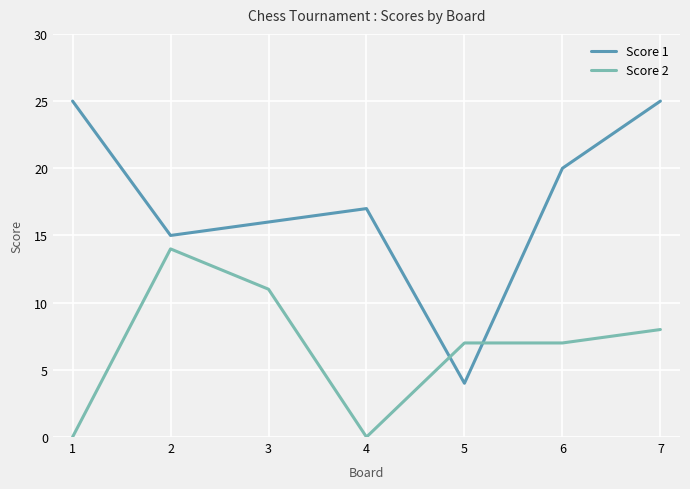

What are all the series names shown in the legend?

Score 1, Score 2